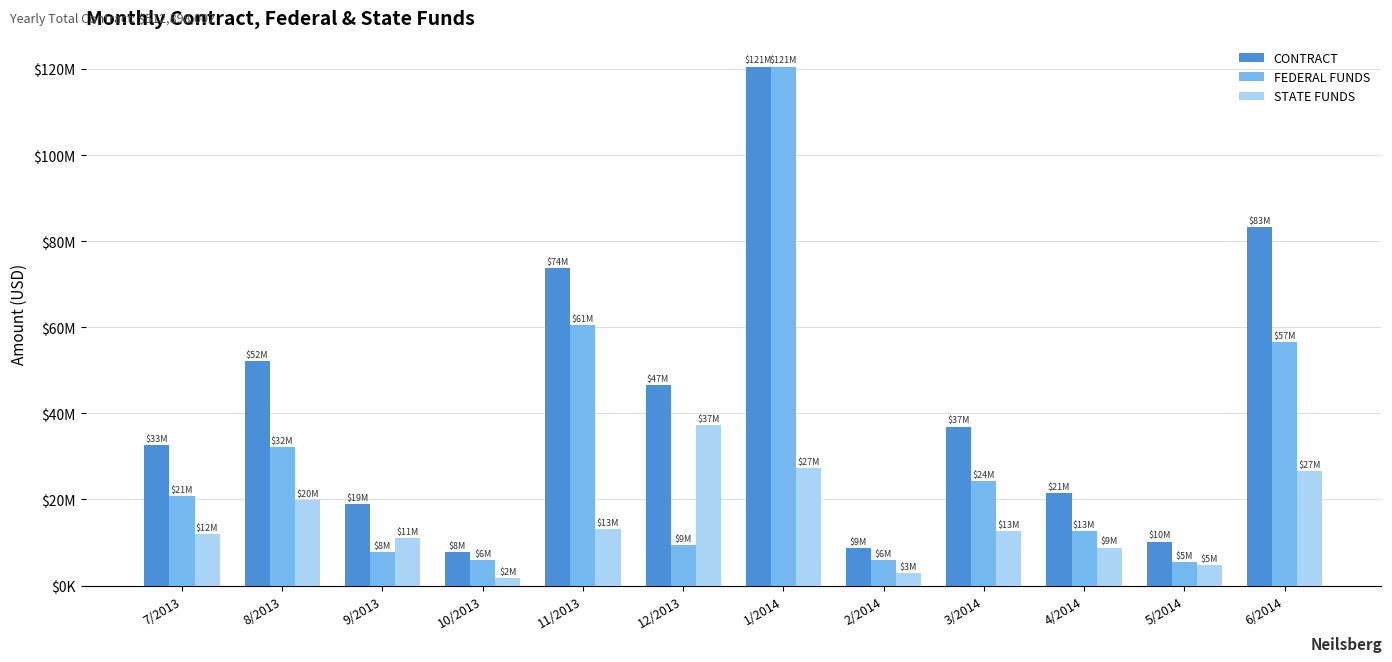

The value of FEDERAL FUNDS at 12/2013 is 2975505.7. True or false?

False